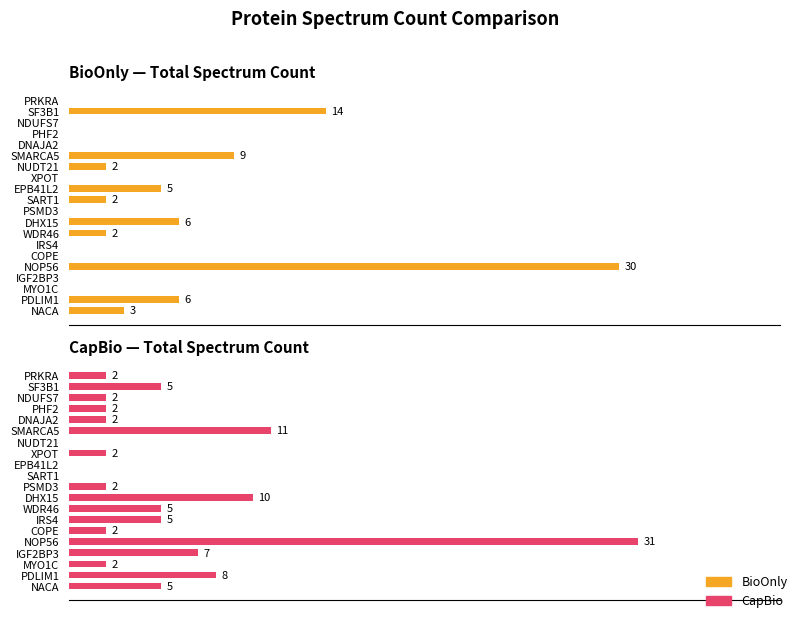

Rank the series at NACA from highest to lowest value.

CapBio, BioOnly